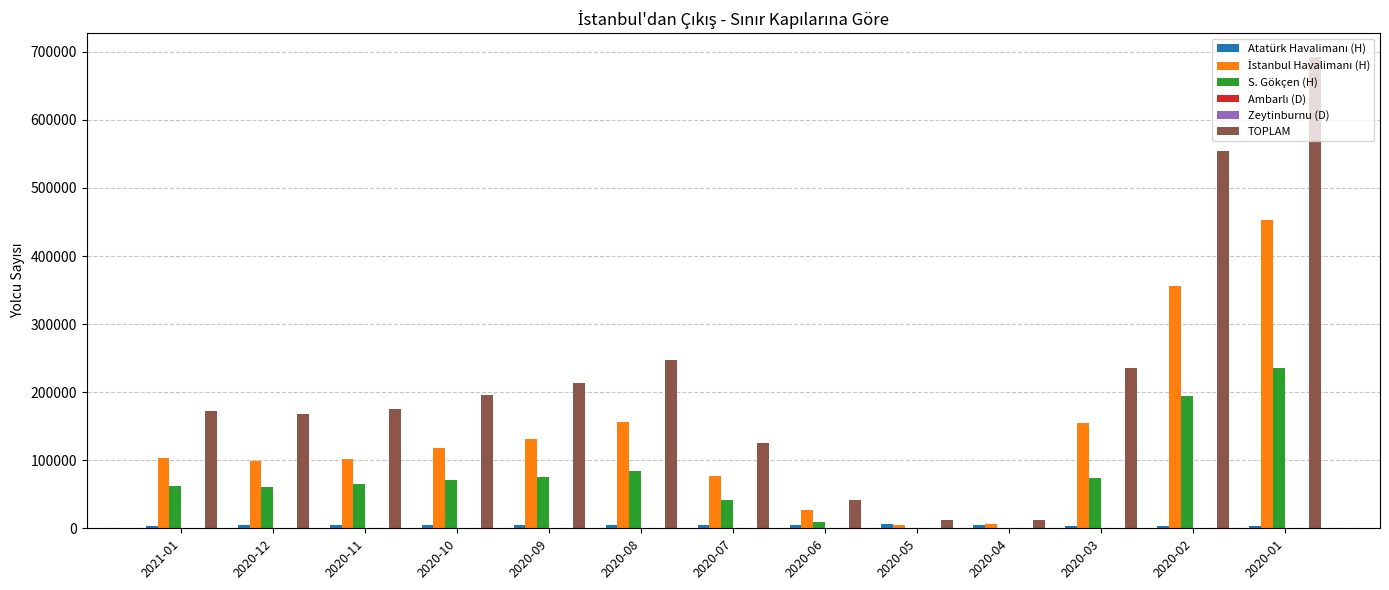

Which series has the largest total across all categories?

TOPLAM